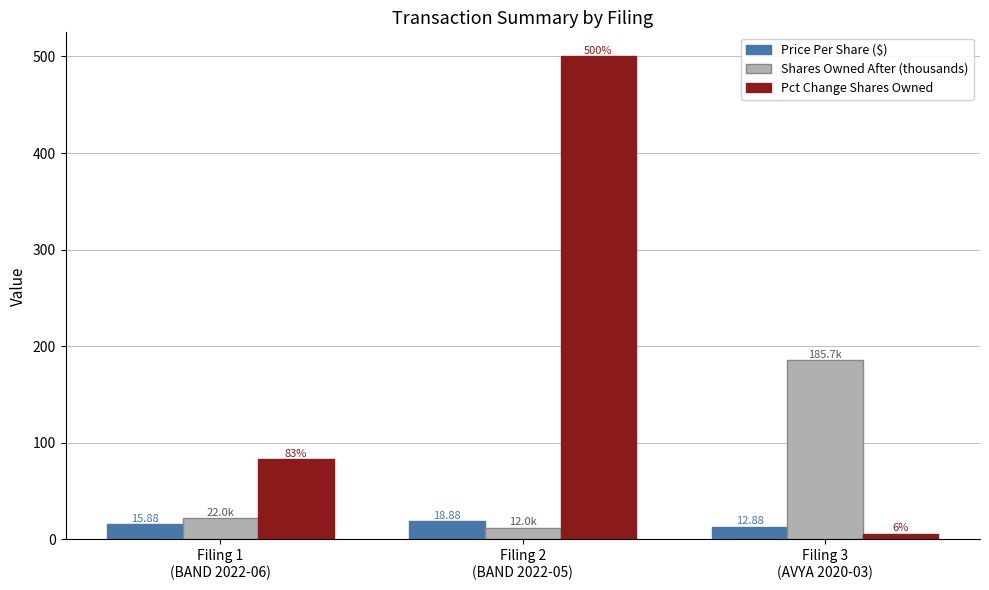

Which series has the largest total across all categories?

Pct Change Shares Owned